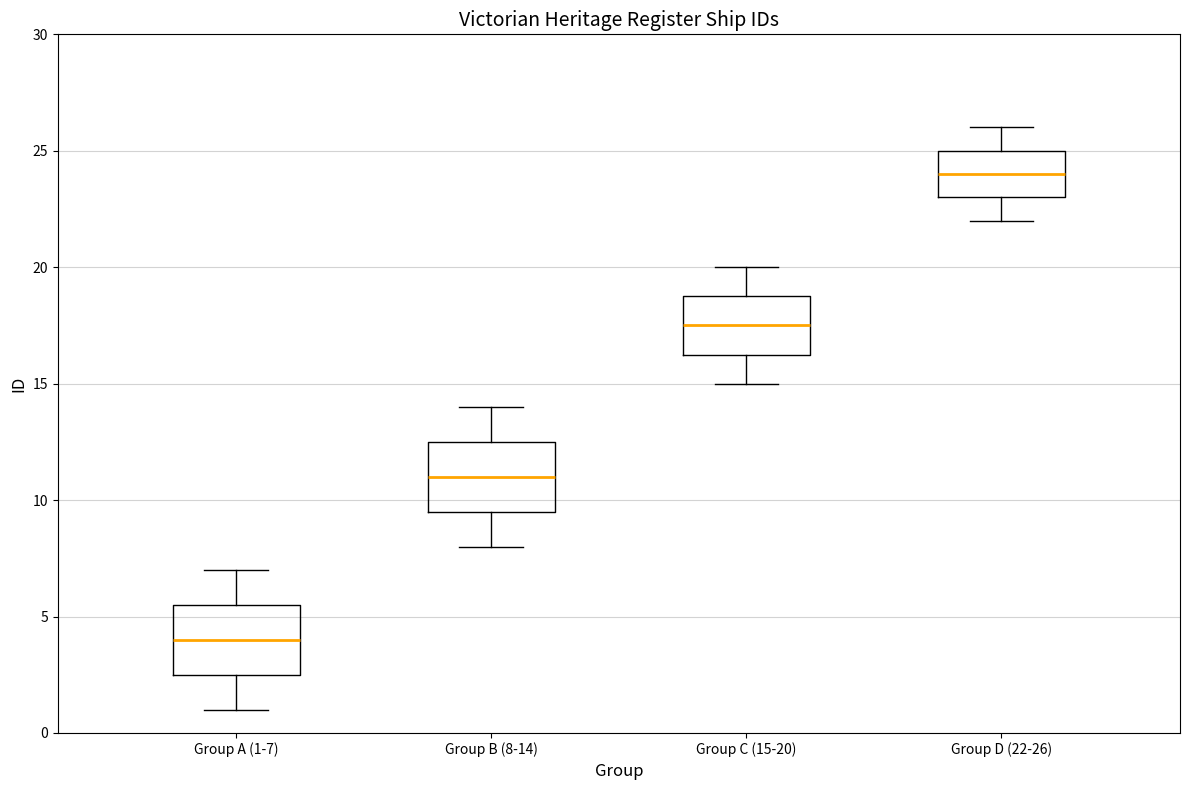

Reading left to right, transcribe this box plot: for each box, give where its median line is, the range the box spans, and where its two whiskers end, as read against the y-axis. The values are not printed on the chart, so give them approximately, as read against the axis.

Group A (1-7): median 4.0, box 2.5 to 5.5, whiskers 1.0 to 7.0
Group B (8-14): median 11.0, box 9.5 to 12.5, whiskers 8.0 to 14.0
Group C (15-20): median 17.5, box 16.5 to 19.0, whiskers 15.0 to 20.0
Group D (22-26): median 24.0, box 23.0 to 25.0, whiskers 22.0 to 26.0